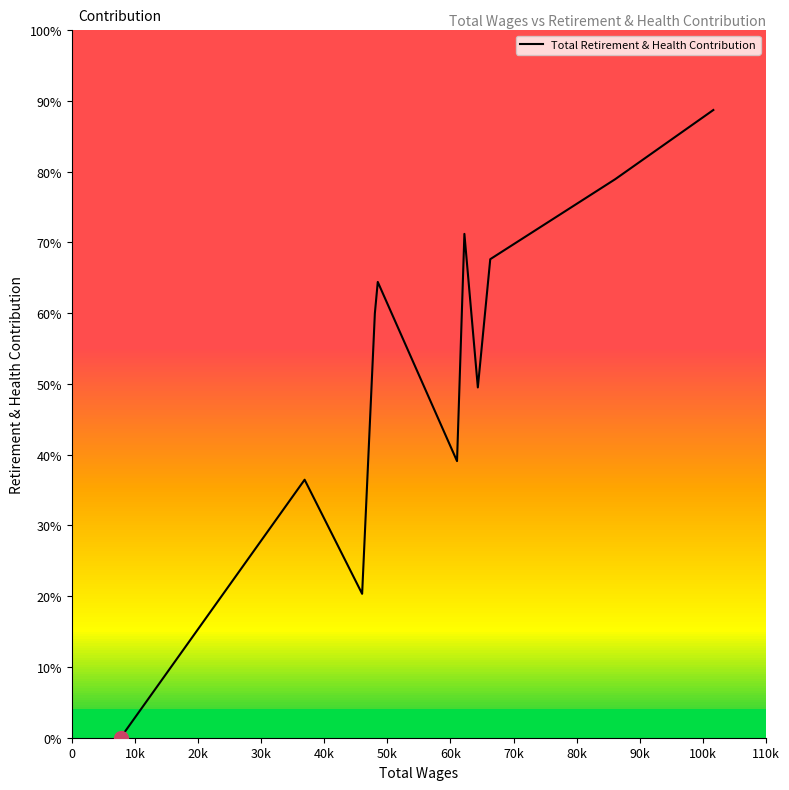

Does the chart have visible grid lines?

No